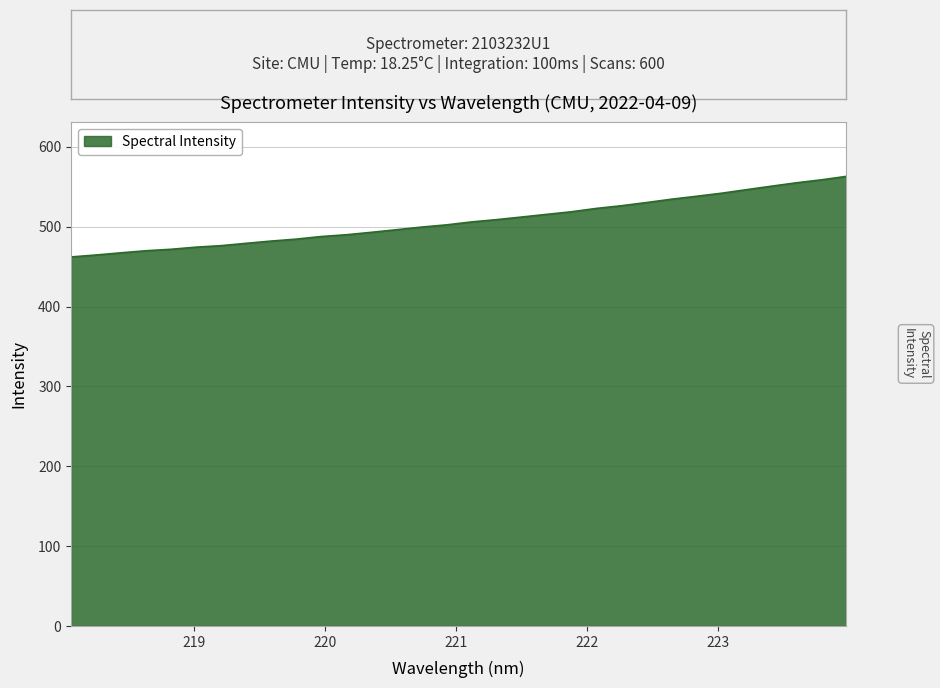

How many lines are shown in the chart?

1